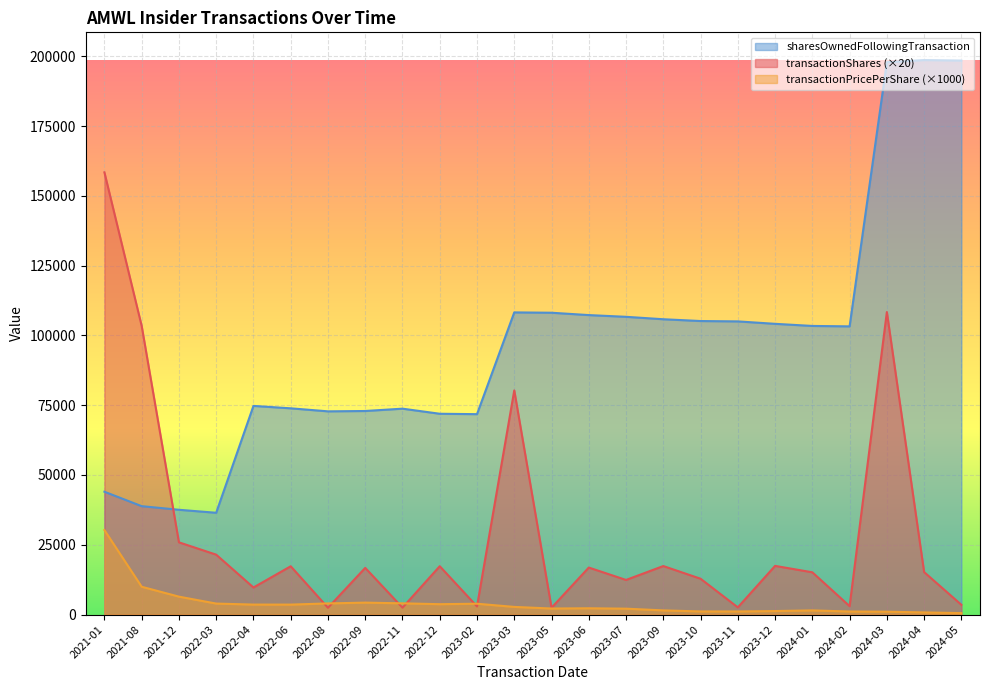

Which series has the widest spread of values?

sharesOwnedFollowingTransaction